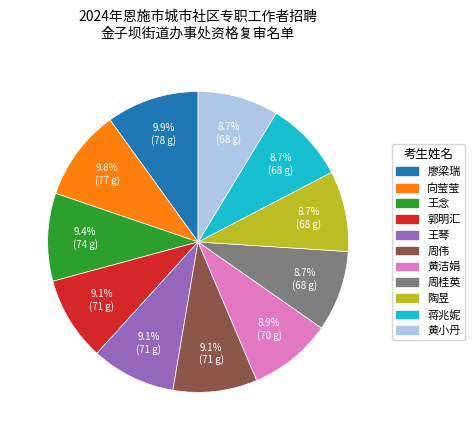

Approximately how many times larger is the value at 陶昱 compared to 黄小丹?

1.0